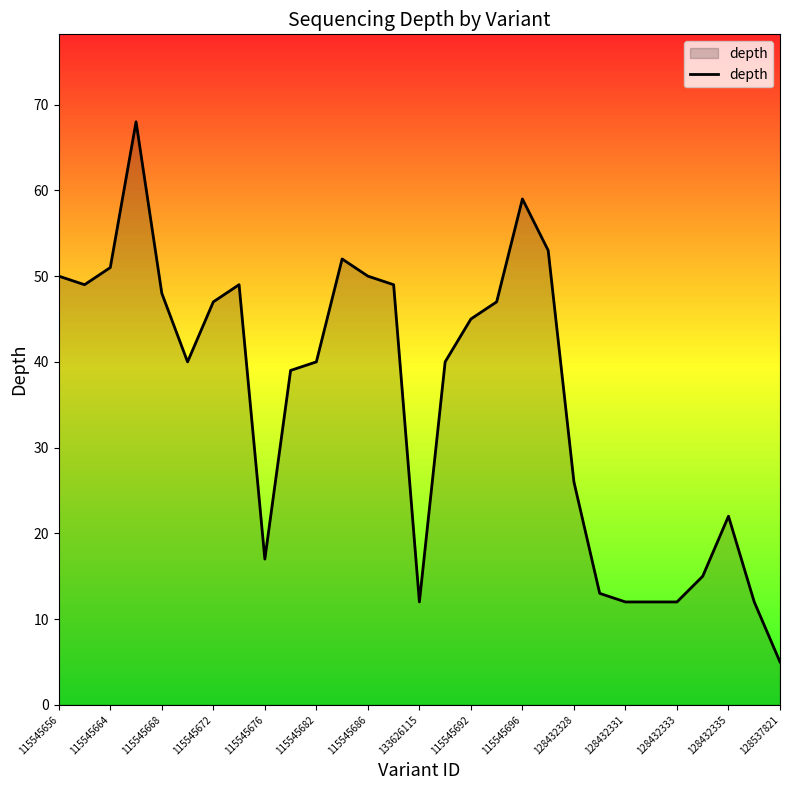

What is the smallest value displayed?

5